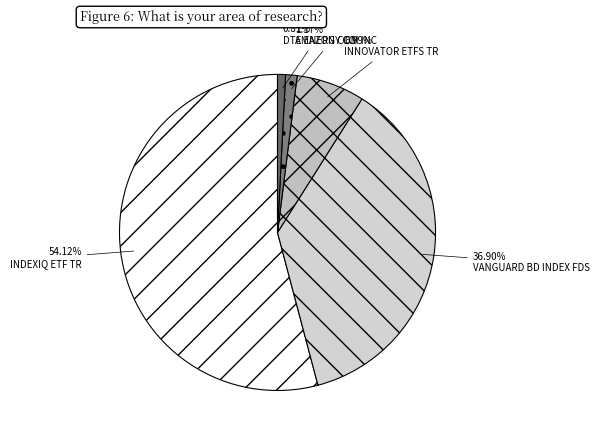

The AMAZON COM INC slice represents 11% of the pie. True or false?

False